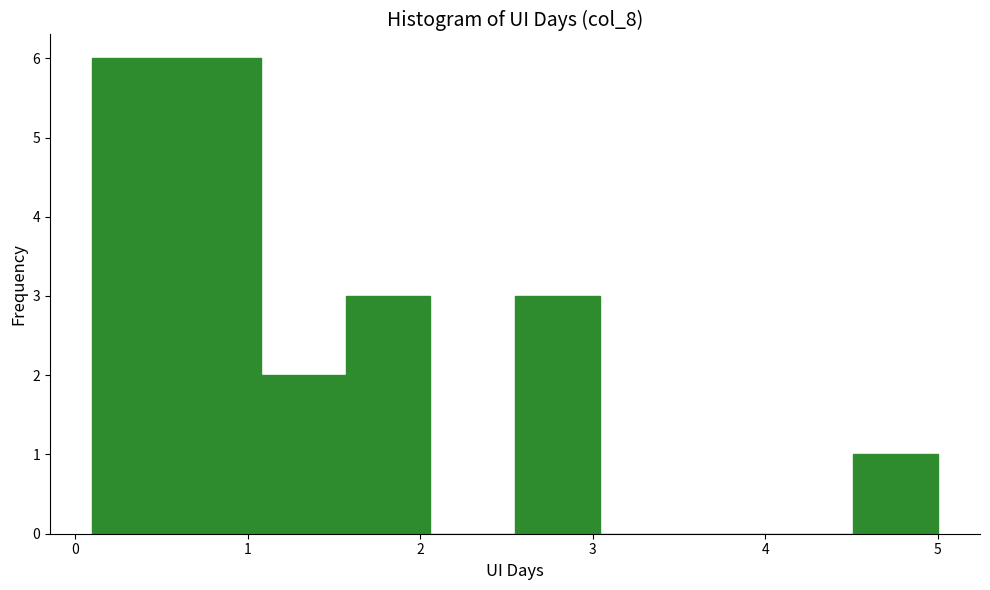

Reading left to right, list every bar in this chart as the range it spans on the x-axis followed by its height. Neither the bar edges nor the heights are printed on the chart, so give them approximately, as read against the axes.

0.10 to 0.59: 6
0.59 to 1.08: 6
1.08 to 1.57: 2
1.57 to 2.06: 3
2.06 to 2.55: 0
2.55 to 3.04: 3
3.04 to 3.53: 0
3.53 to 4.02: 0
4.02 to 4.51: 0
4.51 to 5.00: 1